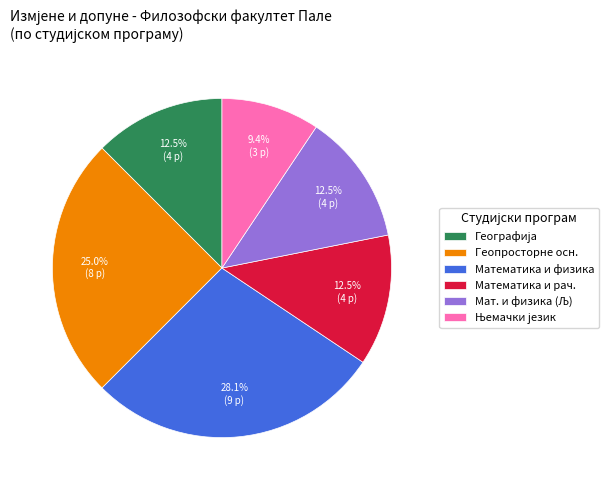

Is there a majority slice in this chart?

No